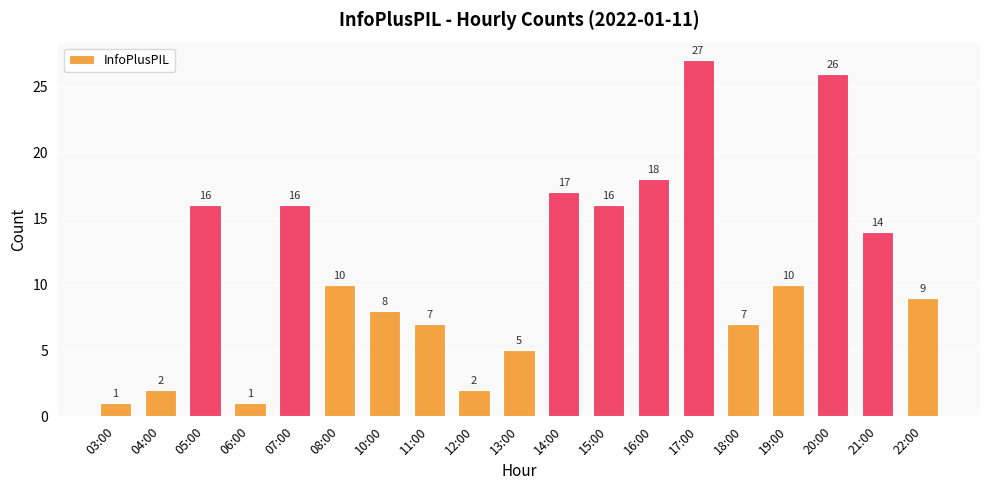

What is the greatest value displayed?

27